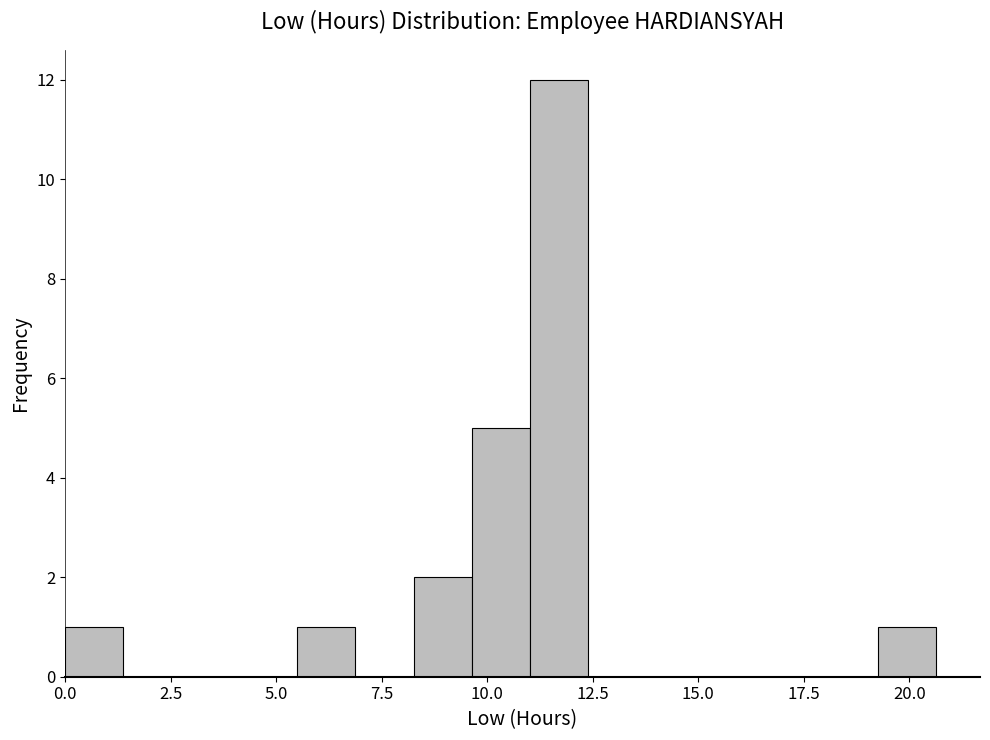

Read against the x-axis, roughly where is the centre of the tallest bar?

11.5